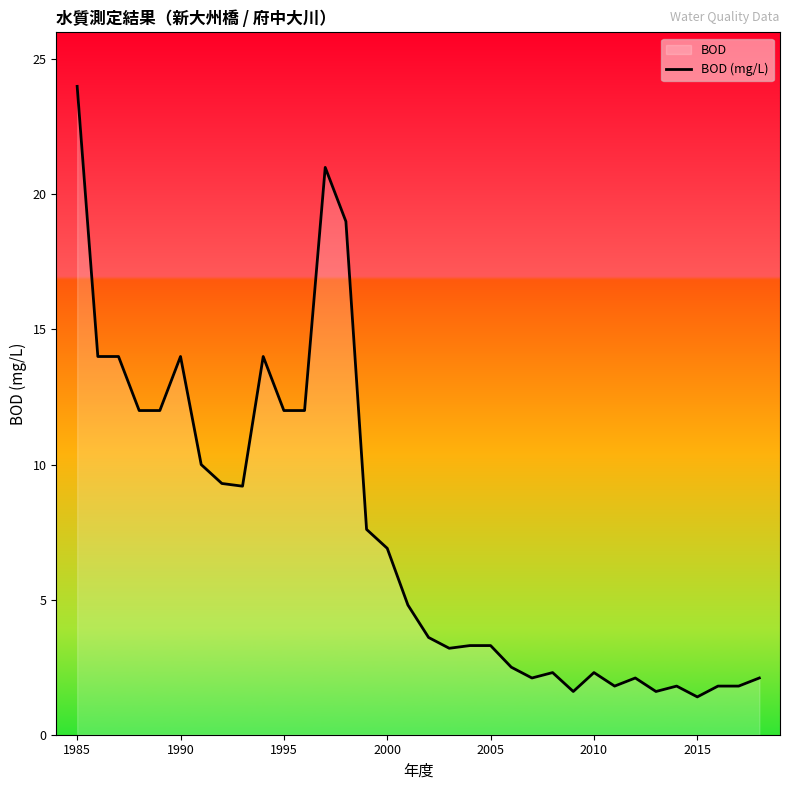

Which label corresponds to the largest value in the chart?

1985